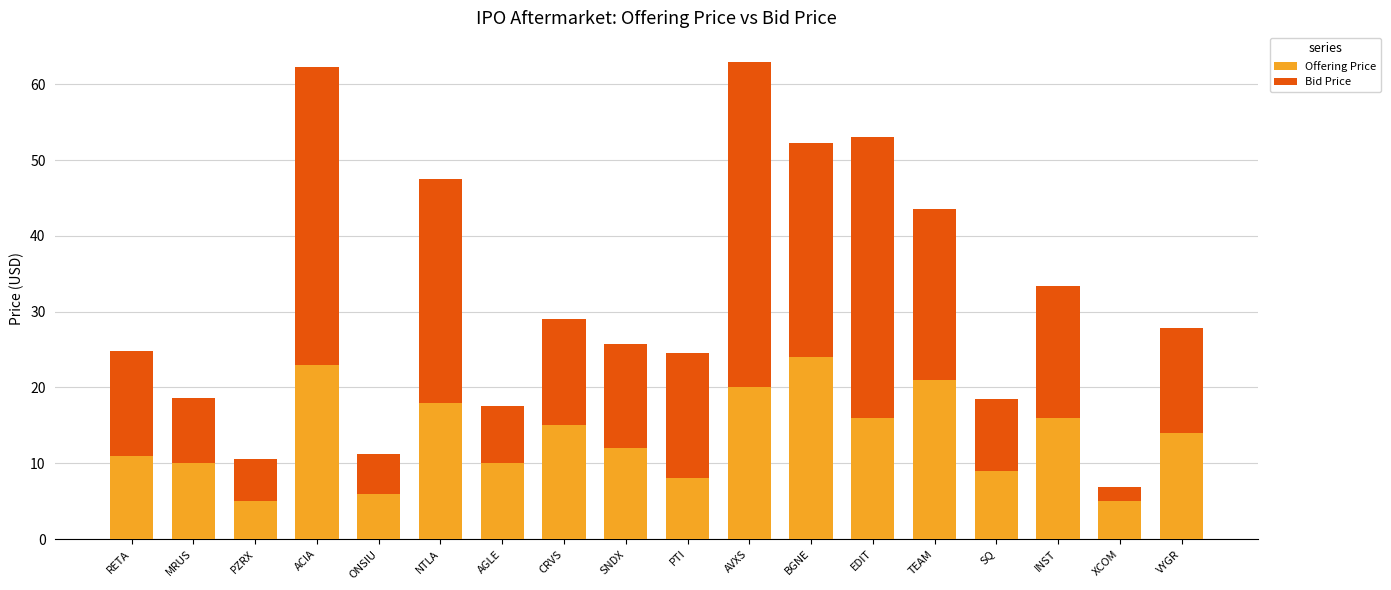

The Offering Price series shows 16.0 at INST. True or false?

True